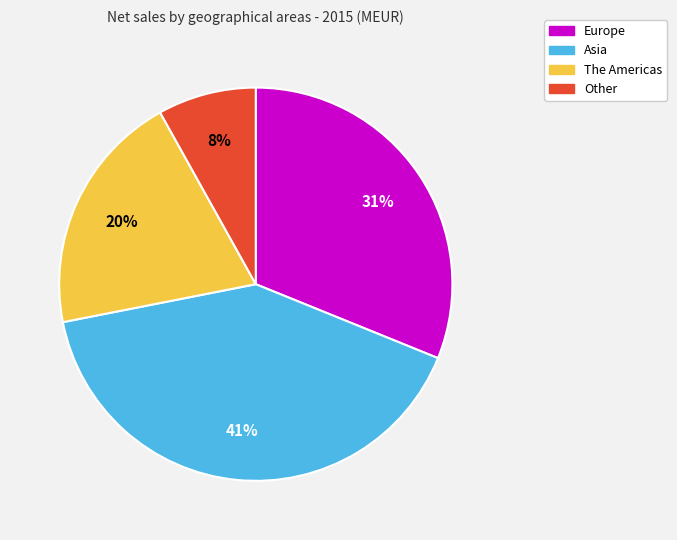

To the nearest percent, what is the difference between the Asia and Europe slice percentages?

10%